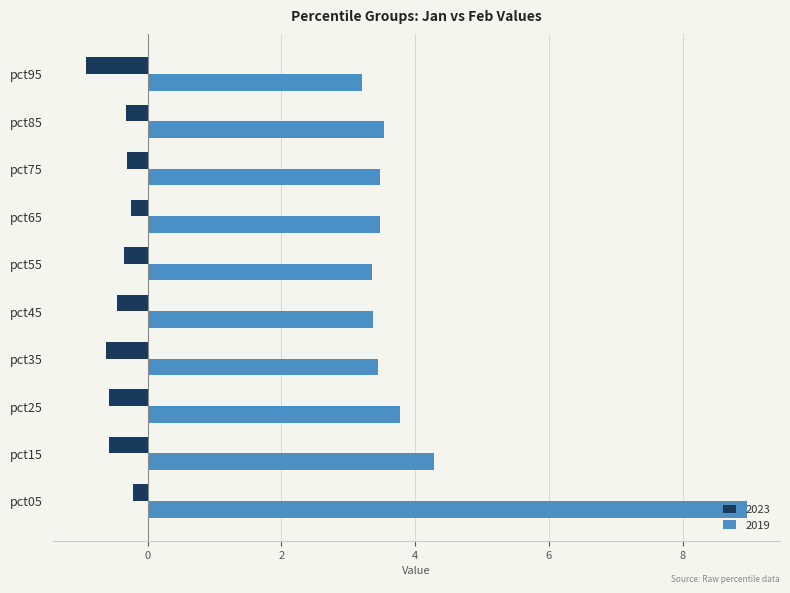

Which series has the largest total across all categories?

2019